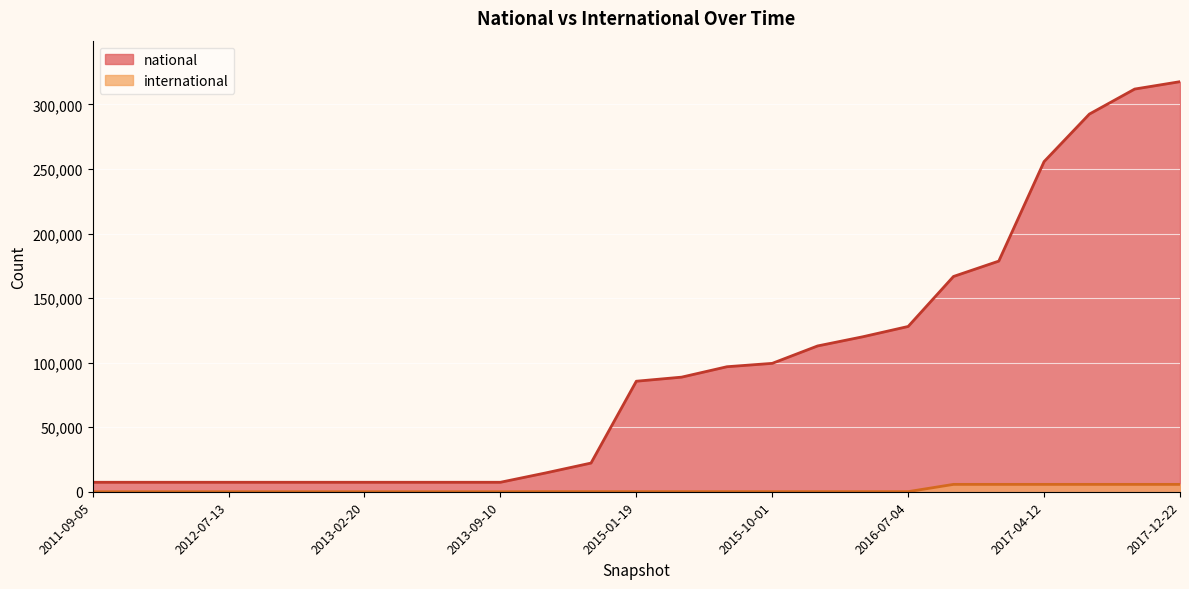

How many values in international are above zero?

15